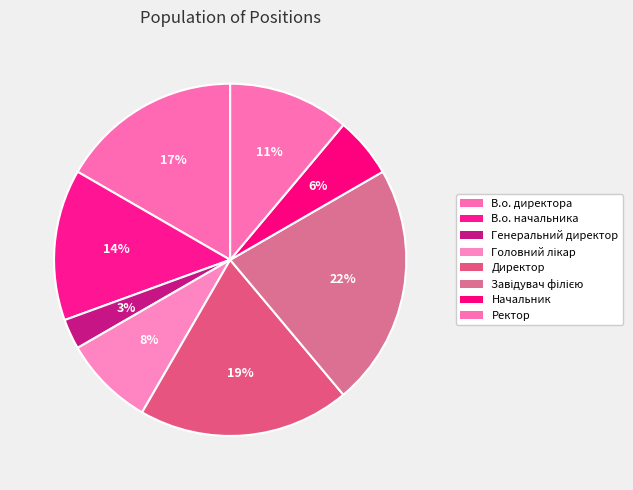

What percentage do Генеральний директор and Завідувач філією together represent?

25.0%